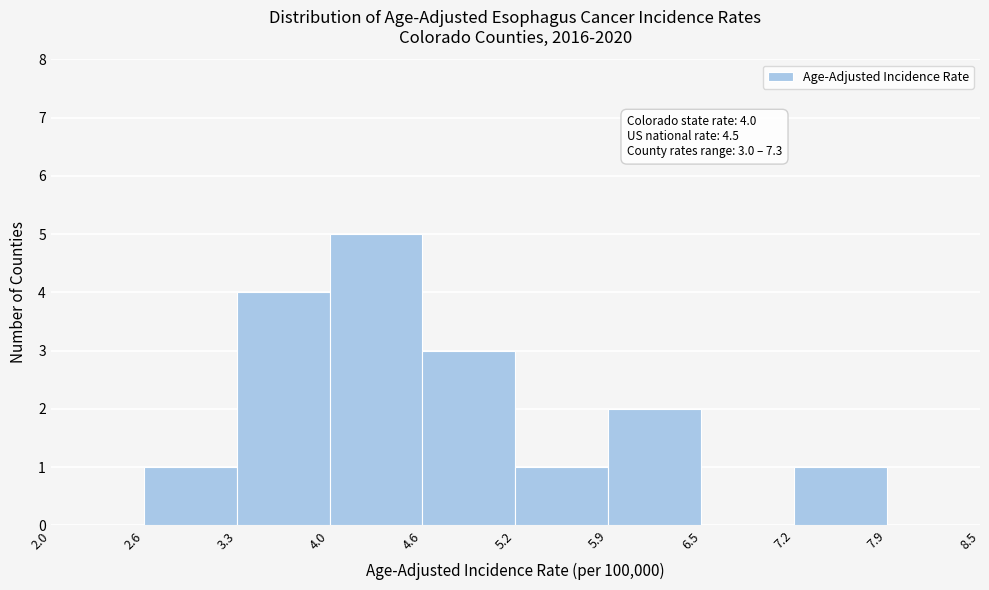

Over which range of the x-axis is the bar tallest?

4.0 to 4.6